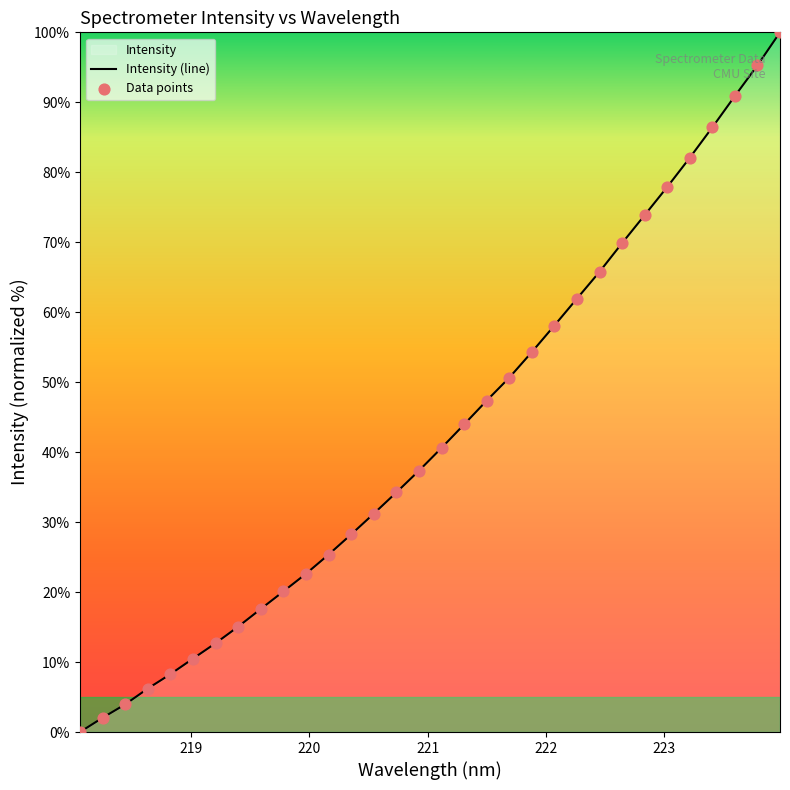

At how many categories does at least one series exceed 24?

21